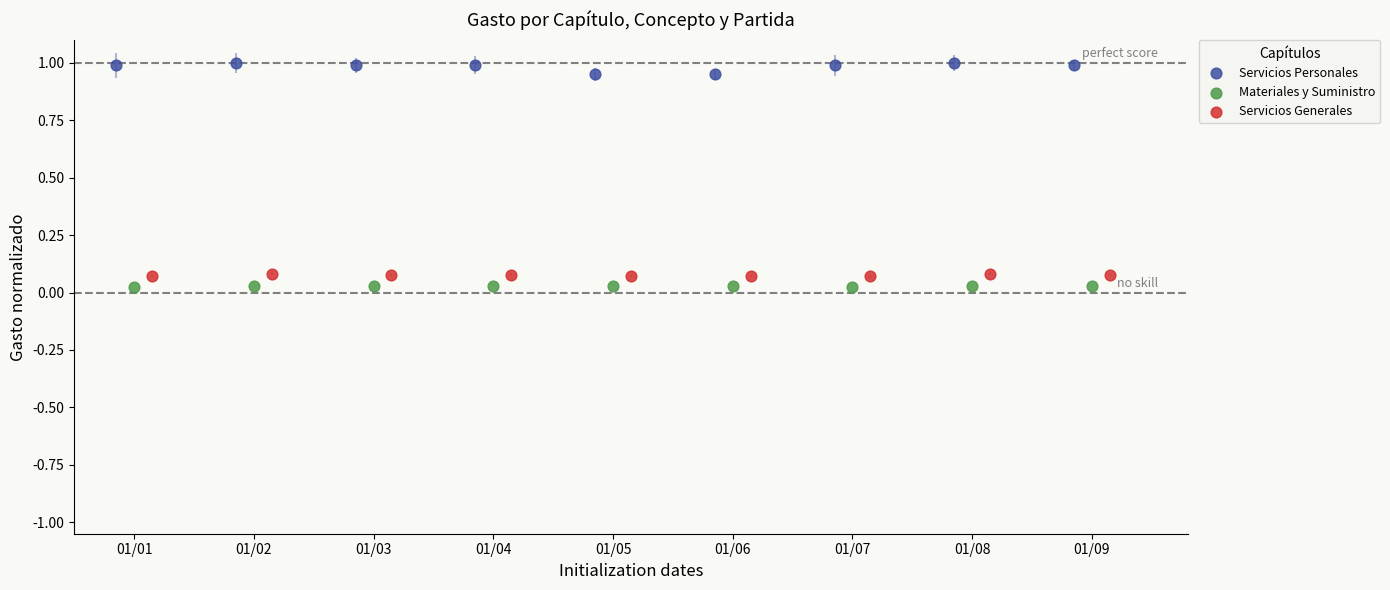

Which series reaches the maximum Y coordinate?

Servicios Personales